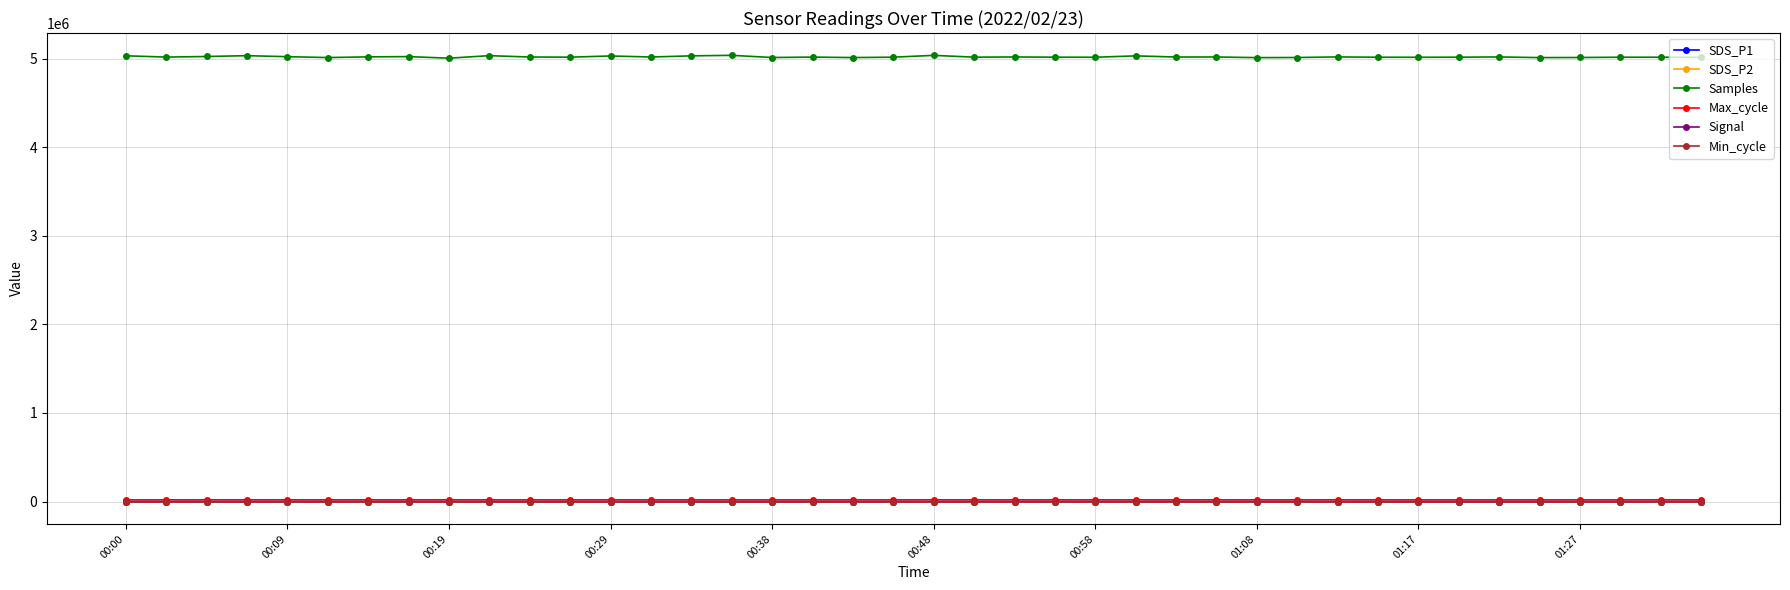

True or false: Samples has more than 0 interior local peaks.

True